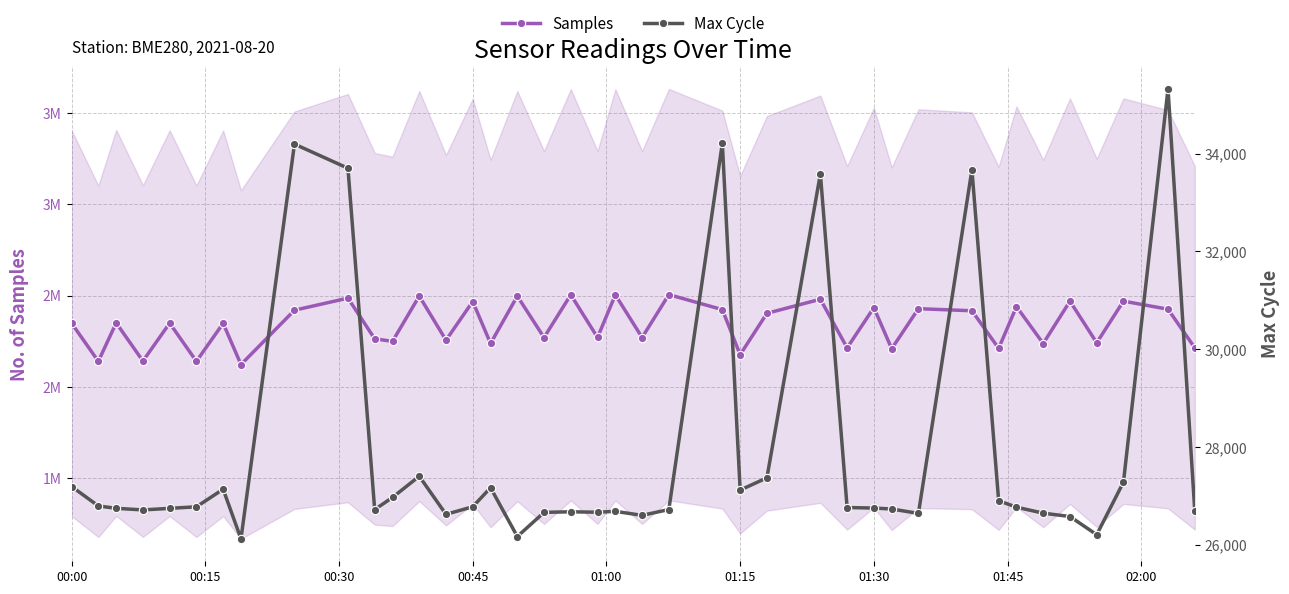

How many values in the Max Cycle series are below 26763?

20